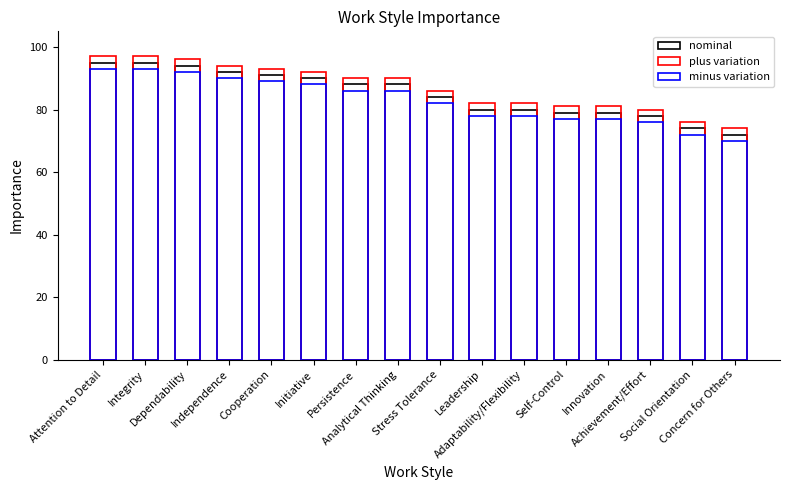

Reading left to right, list all the values displayed in this chart.

nominal: Attention to Detail=95	Integrity=95	Dependability=94	Independence=92	Cooperation=91	Initiative=90	Persistence=88	Analytical Thinking=88	Stress Tolerance=84	Leadership=80	Adaptability/Flexibility=80	Self-Control=79	Innovation=79	Achievement/Effort=78	Social Orientation=74	Concern for Others=72
plus variation: Attention to Detail=97	Integrity=97	Dependability=96	Independence=94	Cooperation=93	Initiative=92	Persistence=90	Analytical Thinking=90	Stress Tolerance=86	Leadership=82	Adaptability/Flexibility=82	Self-Control=81	Innovation=81	Achievement/Effort=80	Social Orientation=76	Concern for Others=74
minus variation: Attention to Detail=93	Integrity=93	Dependability=92	Independence=90	Cooperation=89	Initiative=88	Persistence=86	Analytical Thinking=86	Stress Tolerance=82	Leadership=78	Adaptability/Flexibility=78	Self-Control=77	Innovation=77	Achievement/Effort=76	Social Orientation=72	Concern for Others=70